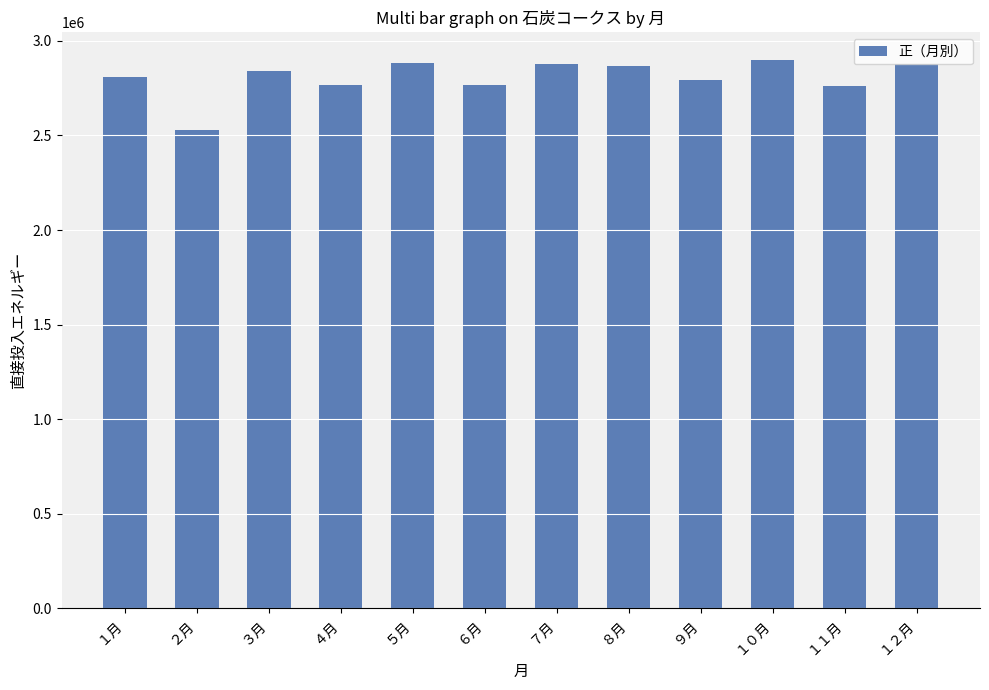

Approximately how many times larger is the value at ６月 compared to １１月?

1.0